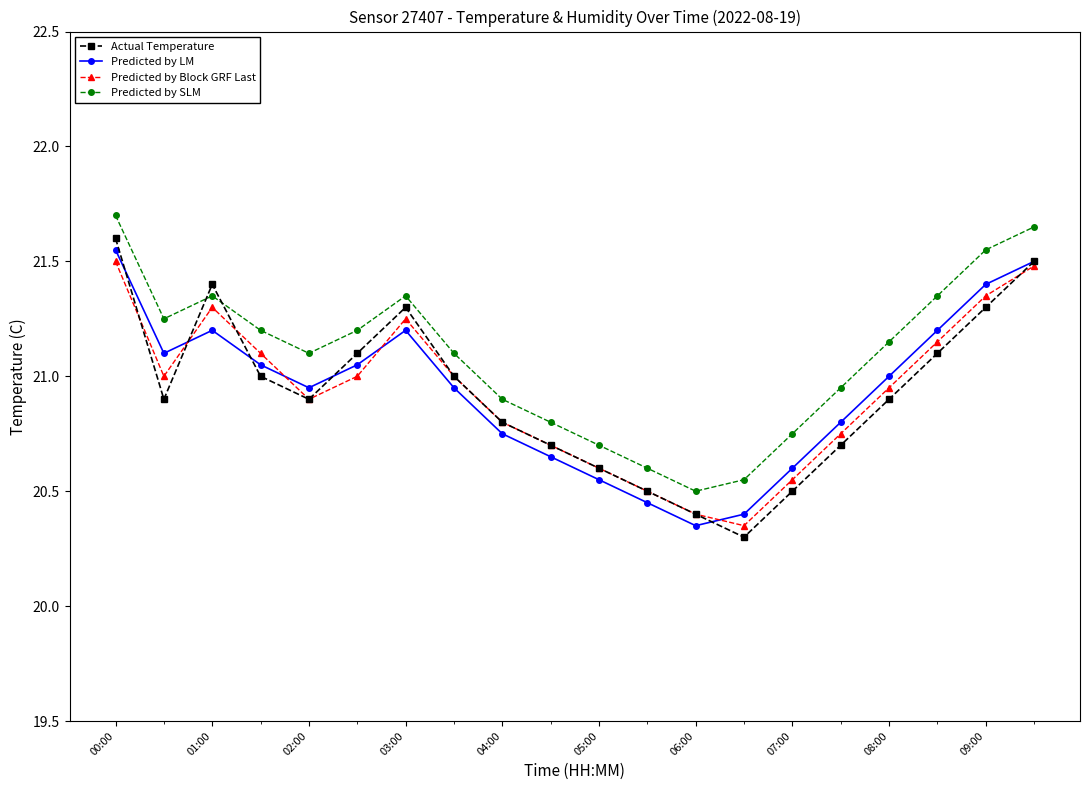

How many interior local valleys does the Predicted by LM series have?

3